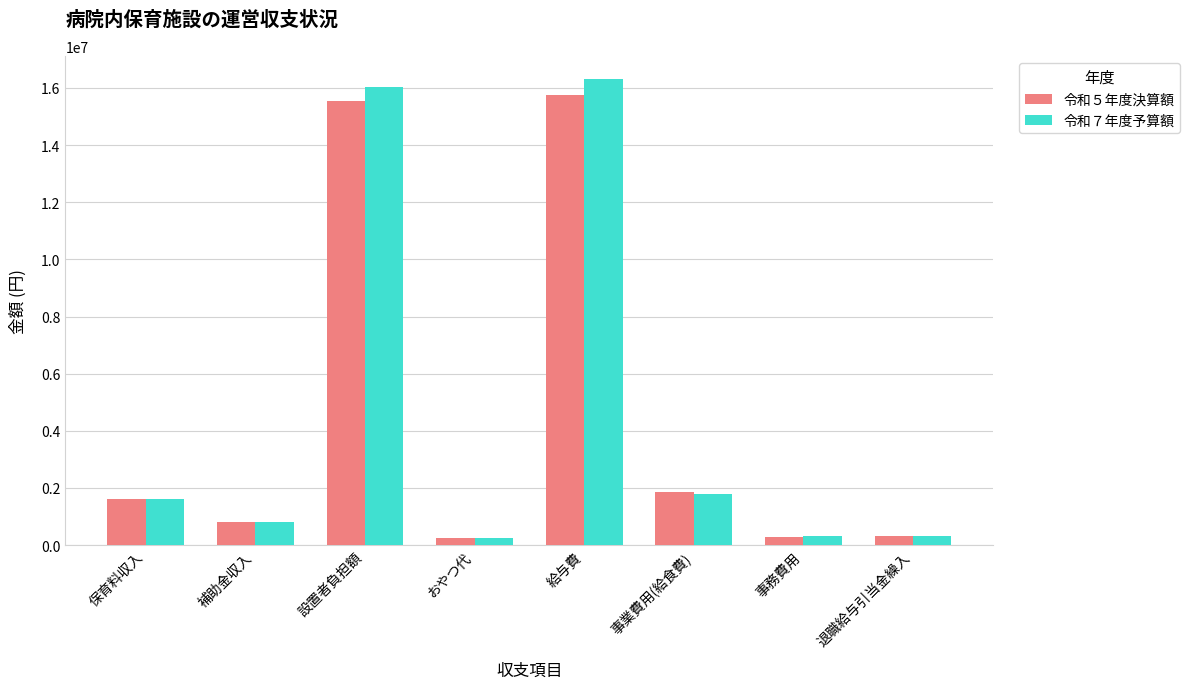

The 令和７年度予算額 series shows 8644114 at 給与費. True or false?

False